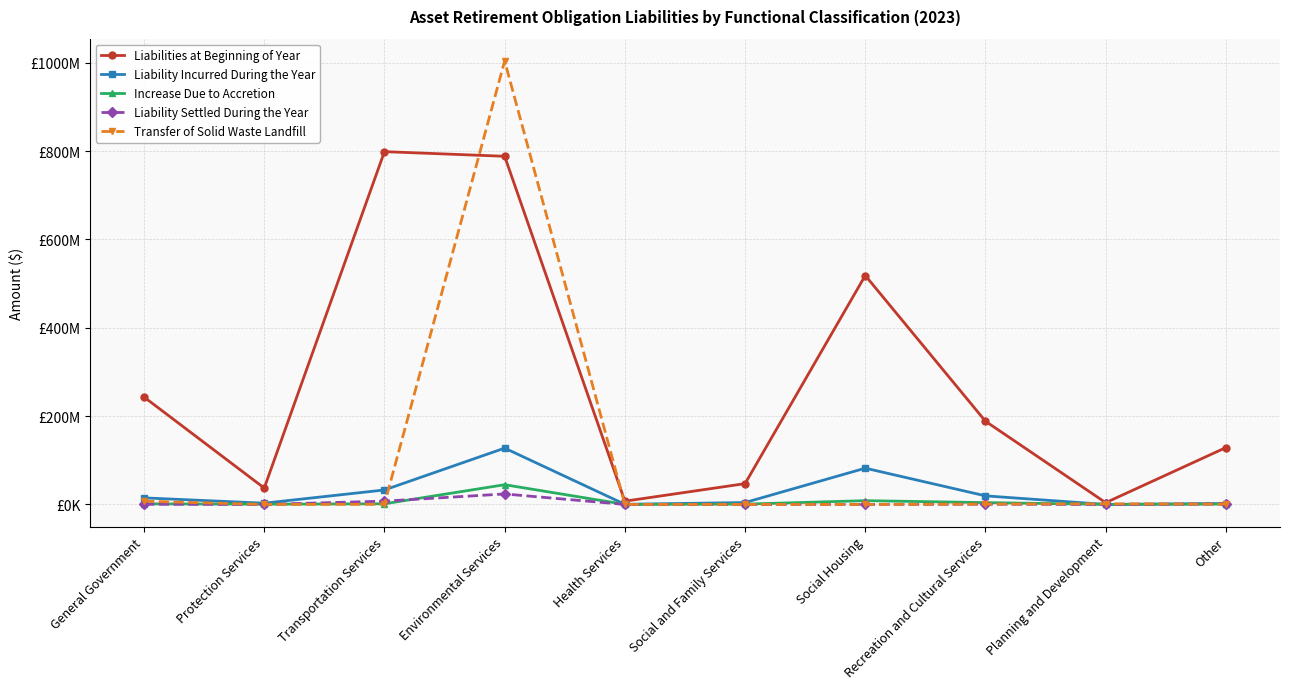

At which category is the sum across all series the highest?

Environmental Services